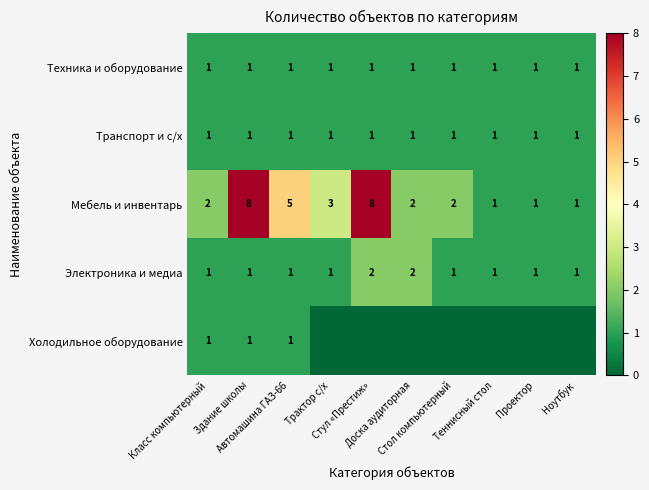

What is the difference between the maximum and minimum values in the Мебель и инвентарь series?

7